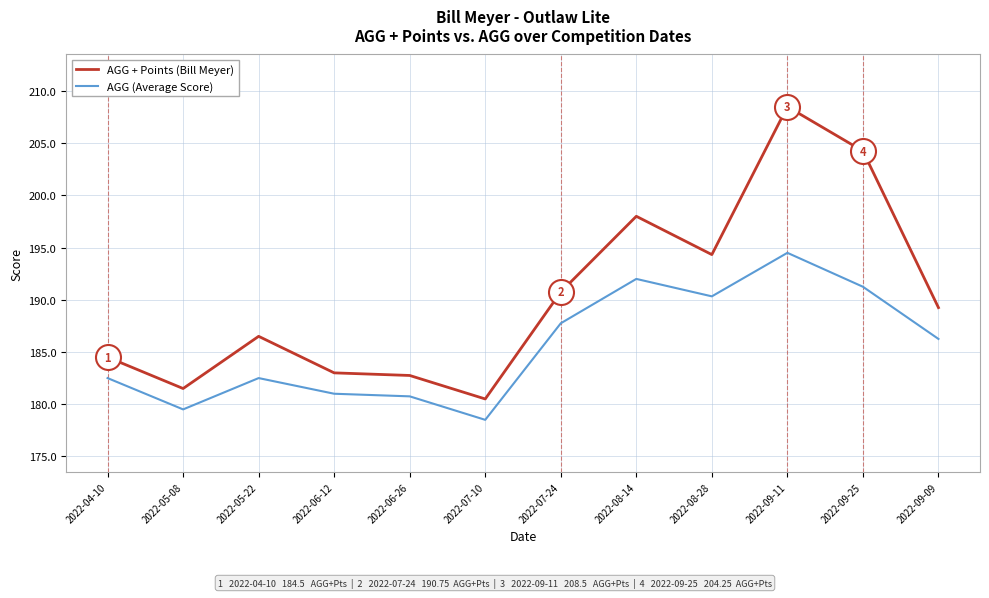

Is it true that AGG (Average Score) equals 181.0 at 2022-06-12?

True